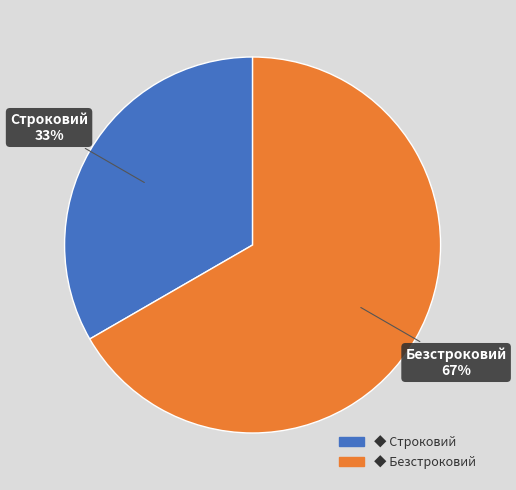

Is there a majority slice in this chart?

Yes